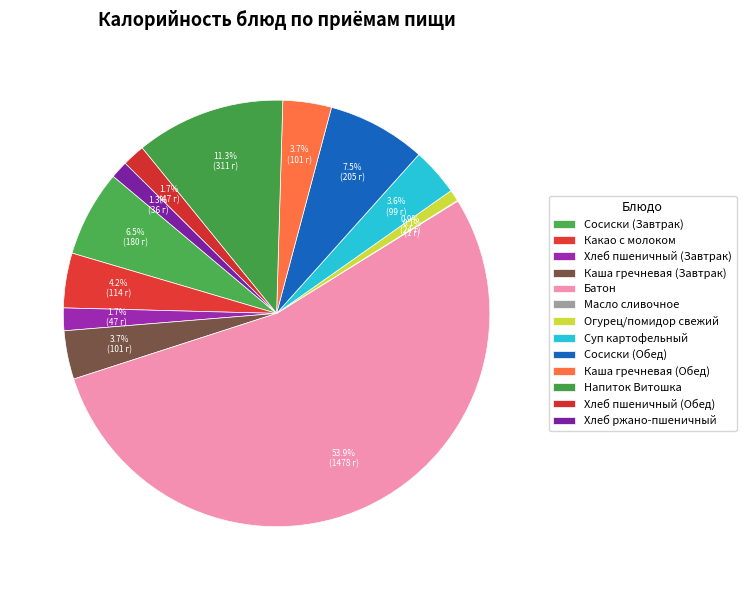

The Огурец/помидор свежий slice represents 1% of the pie. True or false?

True